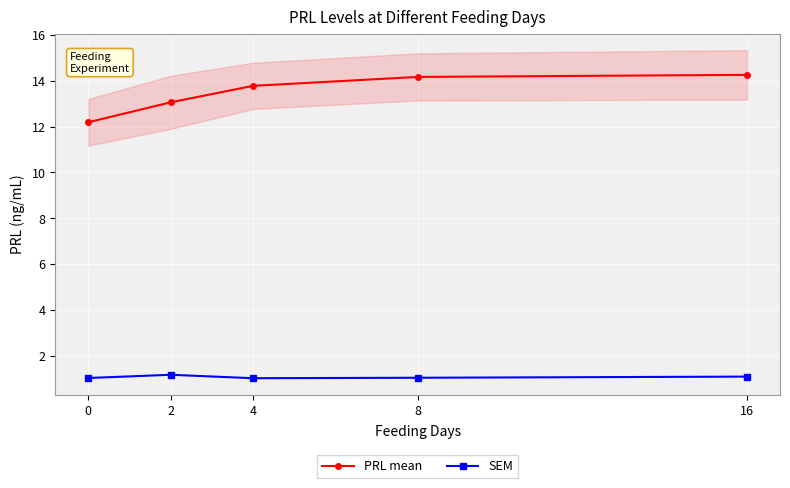

How many values in the PRL mean series are below 13?

1